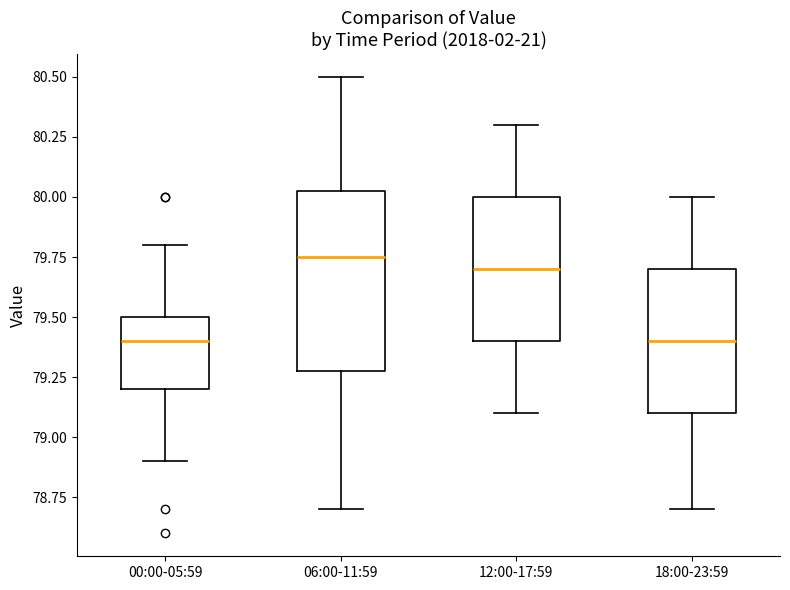

Reading left to right, transcribe this box plot: for each box, give where its median line is, the range the box spans, and where its two whiskers end, as read against the y-axis. The values are not printed on the chart, so give them approximately, as read against the axis.

00:00-05:59: median 79.40, box 79.20 to 79.50, whiskers 78.90 to 79.80
06:00-11:59: median 79.75, box 79.30 to 80.05, whiskers 78.70 to 80.50
12:00-17:59: median 79.70, box 79.40 to 80.00, whiskers 79.10 to 80.30
18:00-23:59: median 79.40, box 79.10 to 79.70, whiskers 78.70 to 80.00